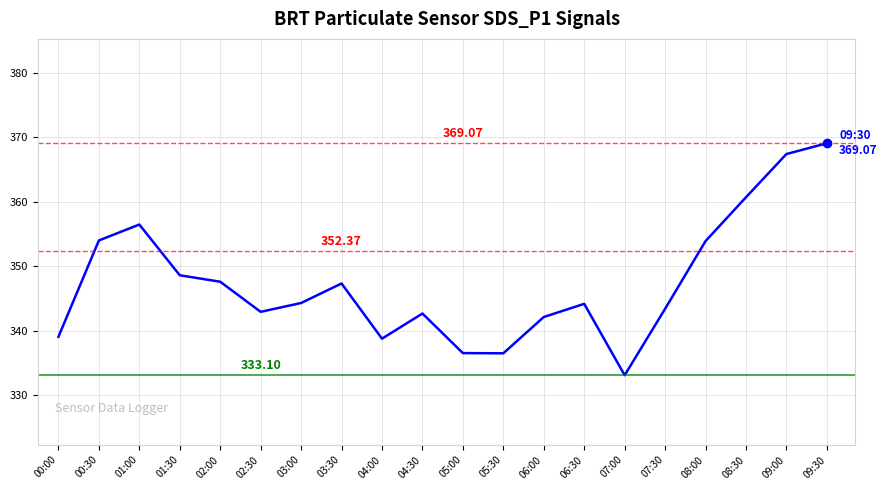

What is the change in value from 05:30 to 09:00?

+30.9